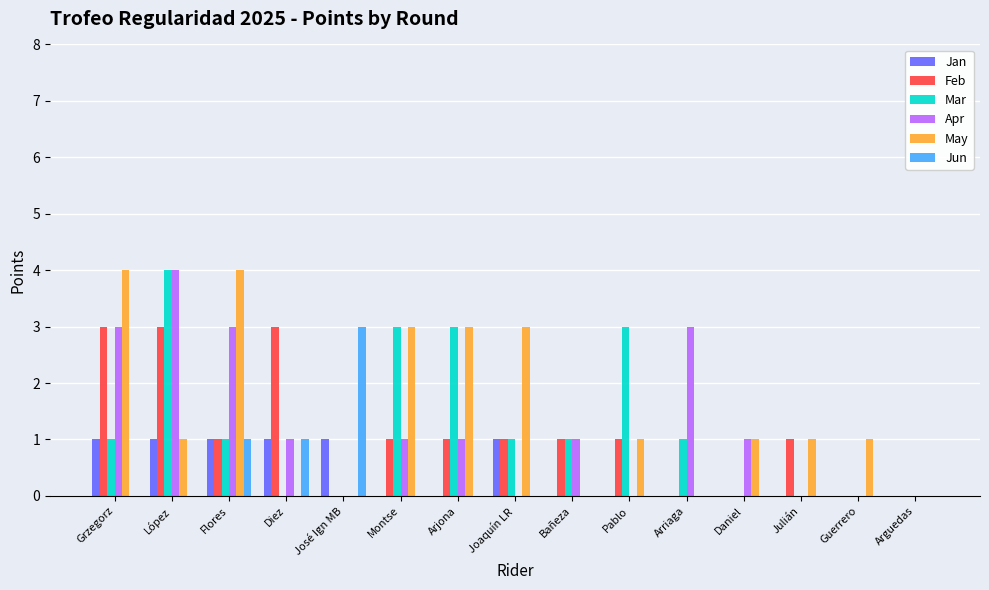

Does the chart contain stacked bars?

No